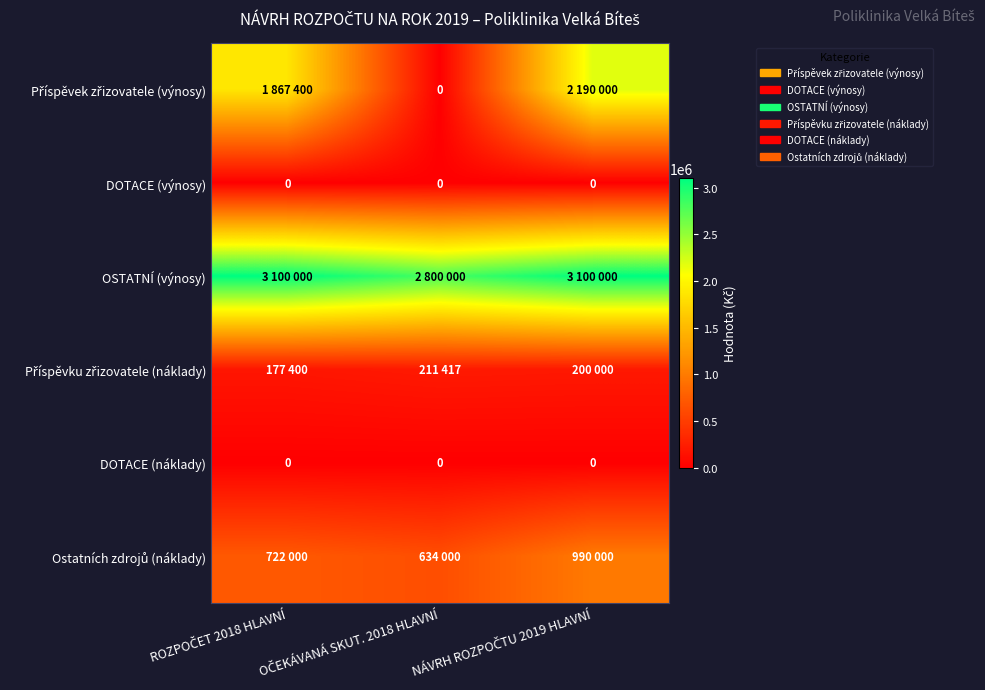

What is the difference between the highest and lowest values at OČEKÁVANÁ SKUT. 2018 HLAVNÍ?

2800000